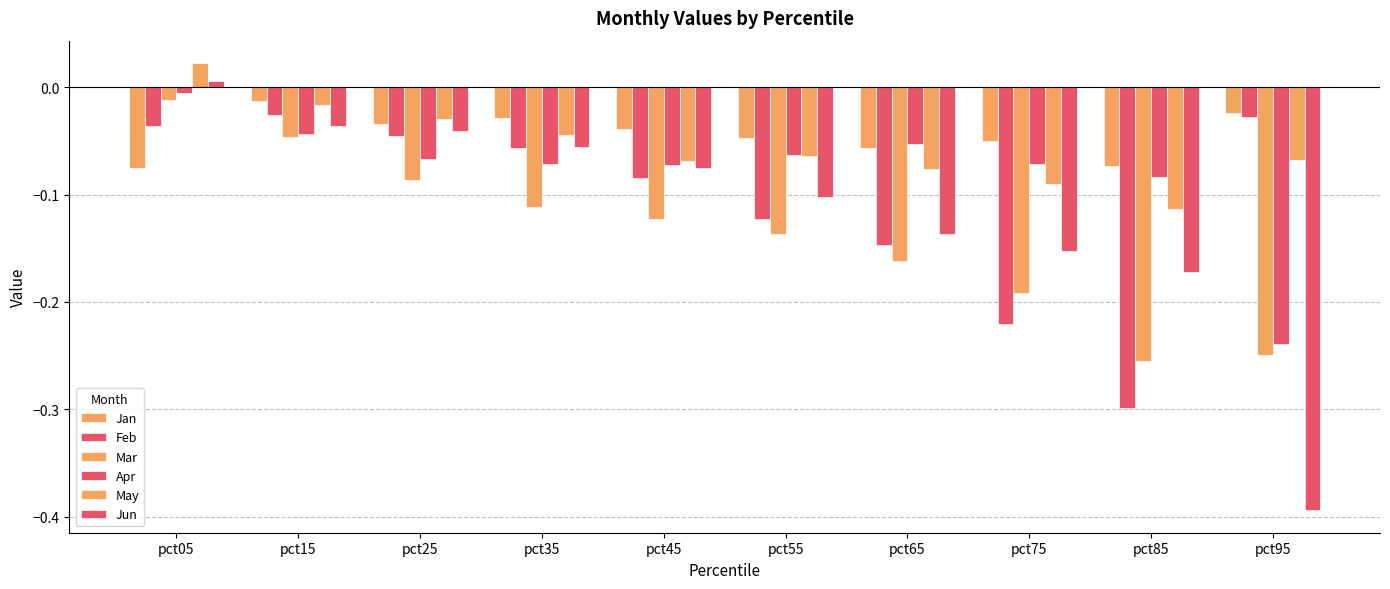

True or false: May has a value of -0.1 at pct45.

True